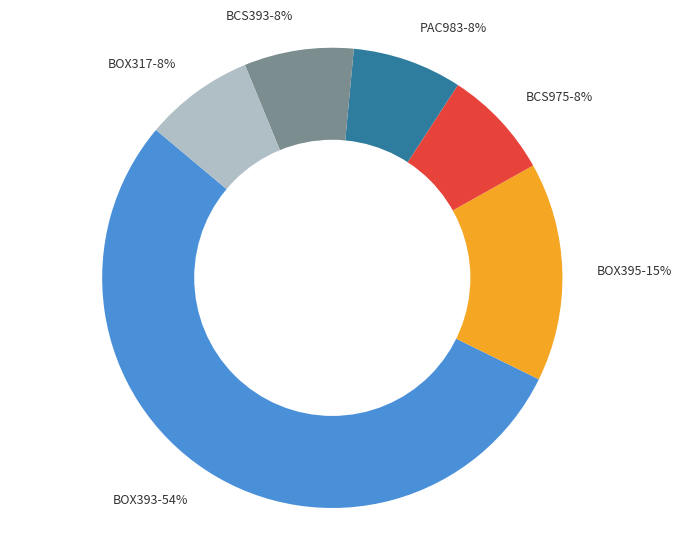

Approximately how many times larger is the value at BCS975-8% compared to BCS393-8%?

1.0